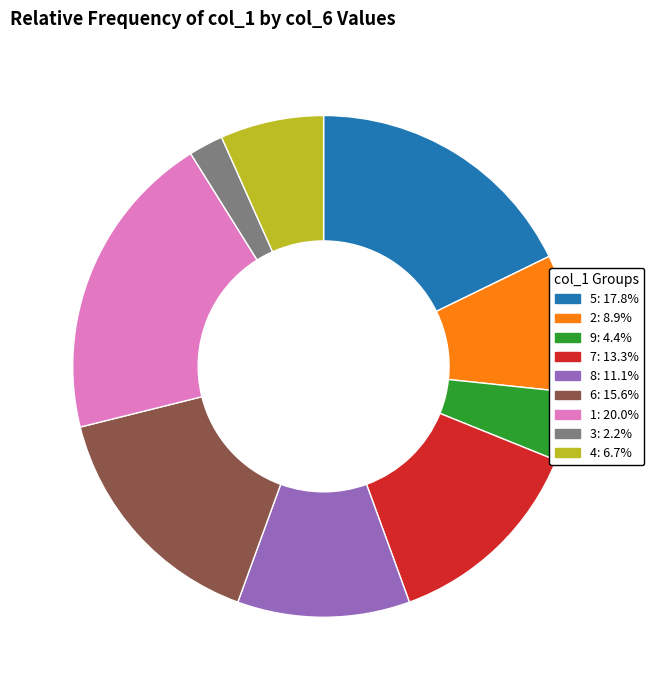

Approximately how many times larger is the value at 2 compared to 8?

0.8